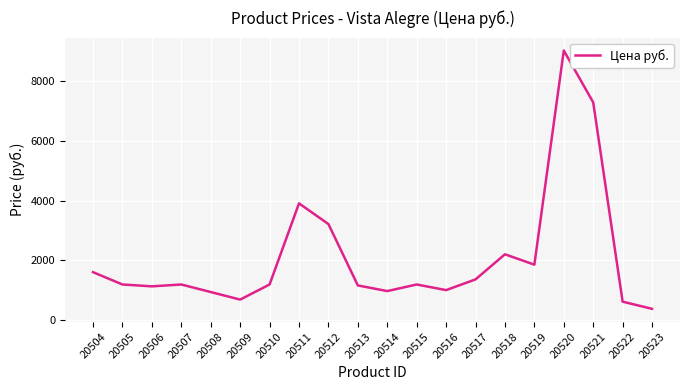

Approximately how many times larger is the value at 20520 compared to 20516?

8.9